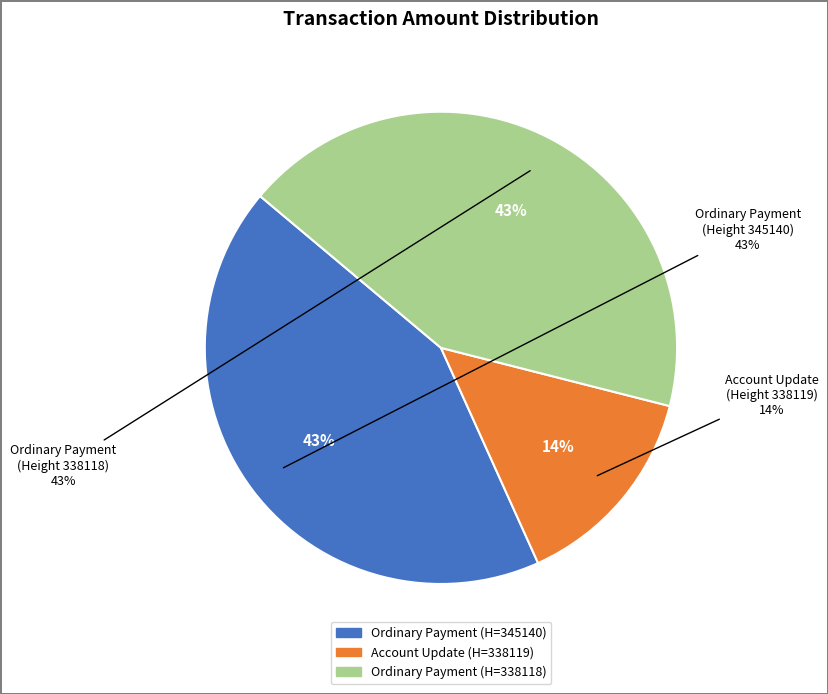

Which has a higher value, Account Update
(Height 338119) or Ordinary Payment
(Height 338118)?

Ordinary Payment
(Height 338118)